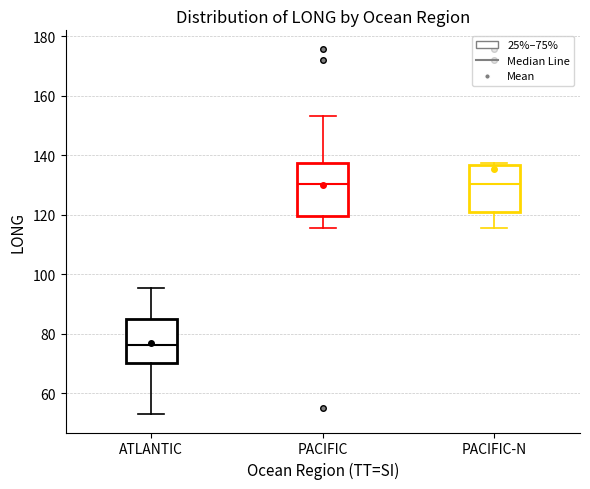

Reading left to right, read every box against the y-axis: the position of its median line, the range the box covers, and the ends of its whiskers. The values are not printed on the chart, so give them approximately, as read against the axis.

ATLANTIC: median 76, box 70 to 86, whiskers 54 to 96
PACIFIC: median 130, box 120 to 138, whiskers 116 to 154
PACIFIC-N: median 130, box 120 to 136, whiskers 116 to 138